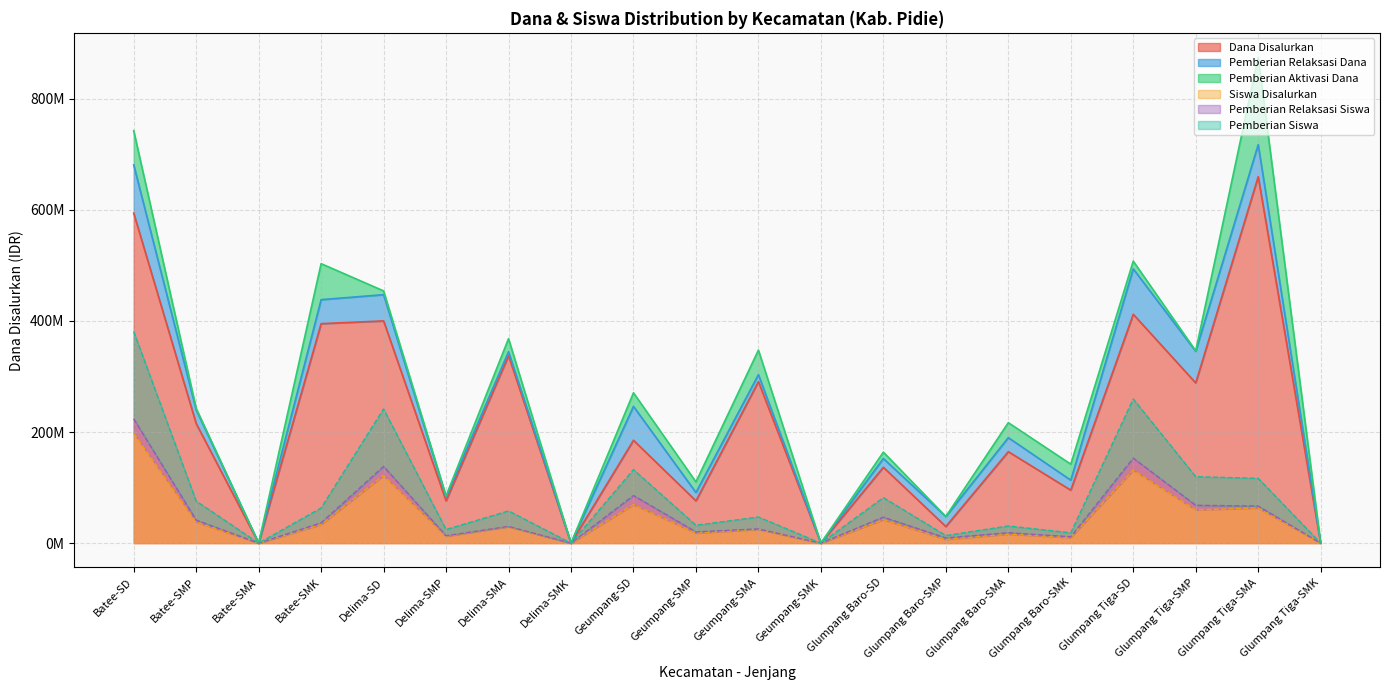

What position from the right is Batee-SMP?

19